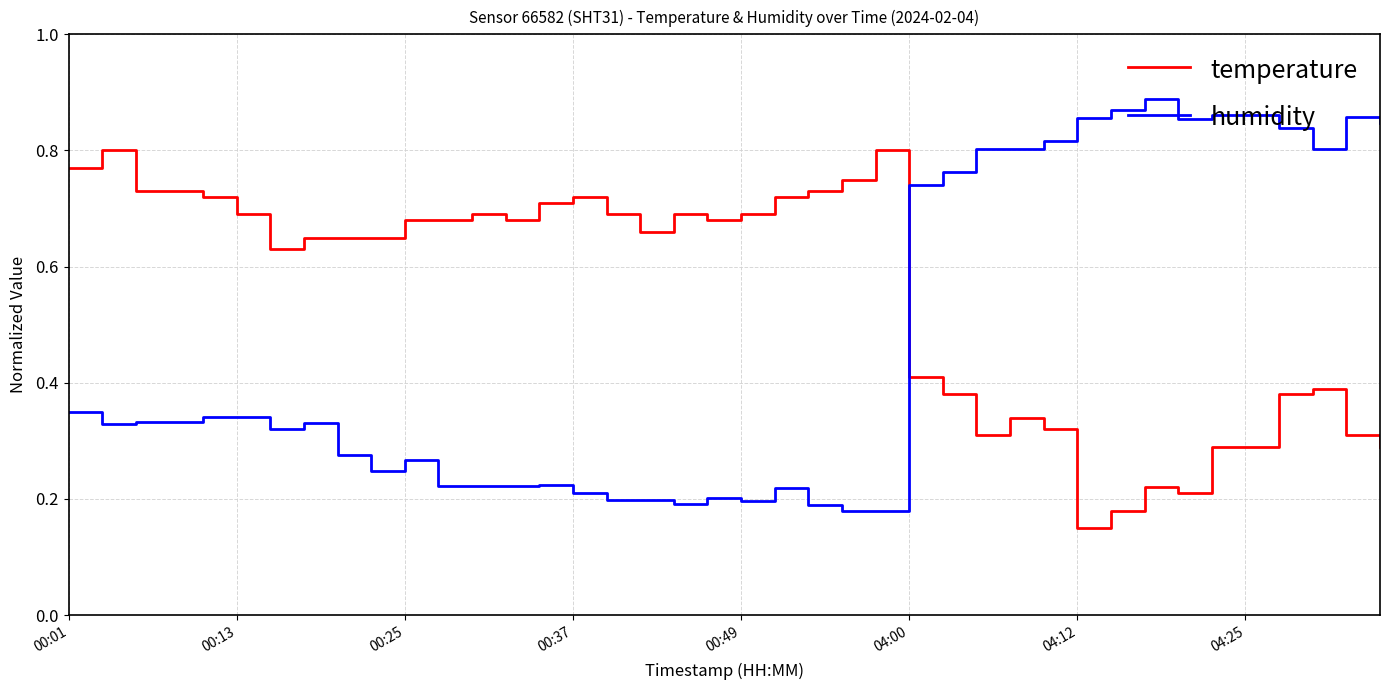

Which series has the largest total across all categories?

temperature